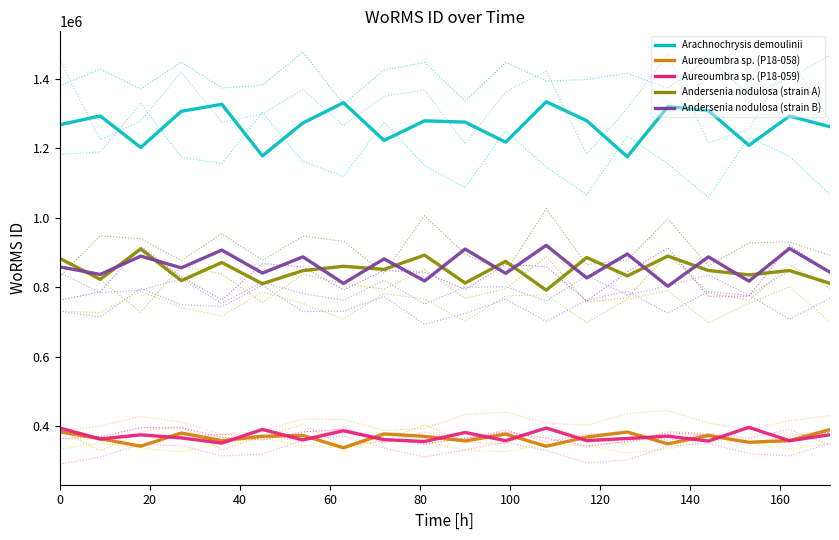

Which series has the widest spread of values?

Arachnochrysis demoulinii